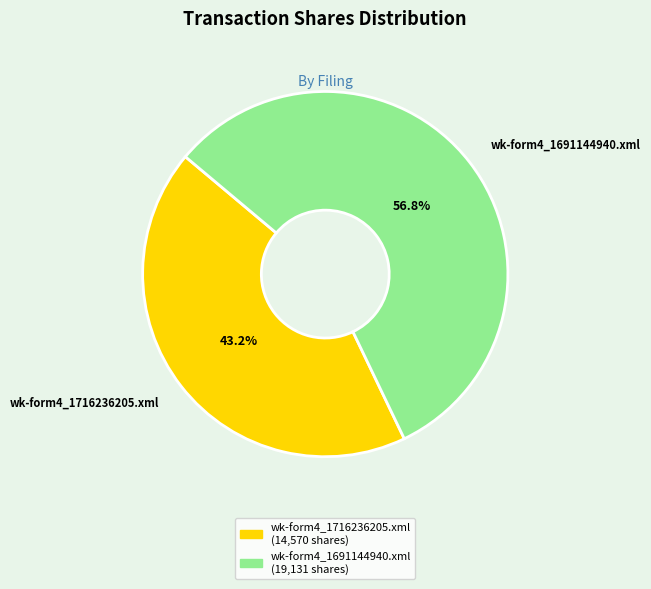

Is there a majority slice in this chart?

Yes